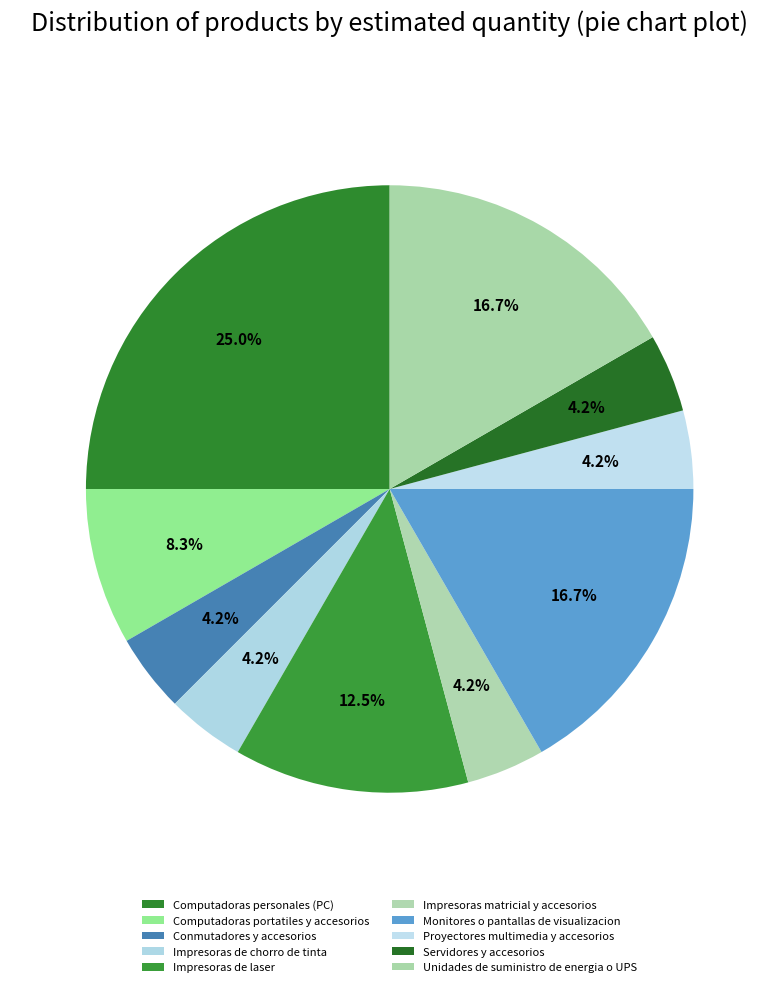

Approximately how many times larger is the value at Impresoras de chorro de tinta compared to Conmutadores y accesorios?

1.0